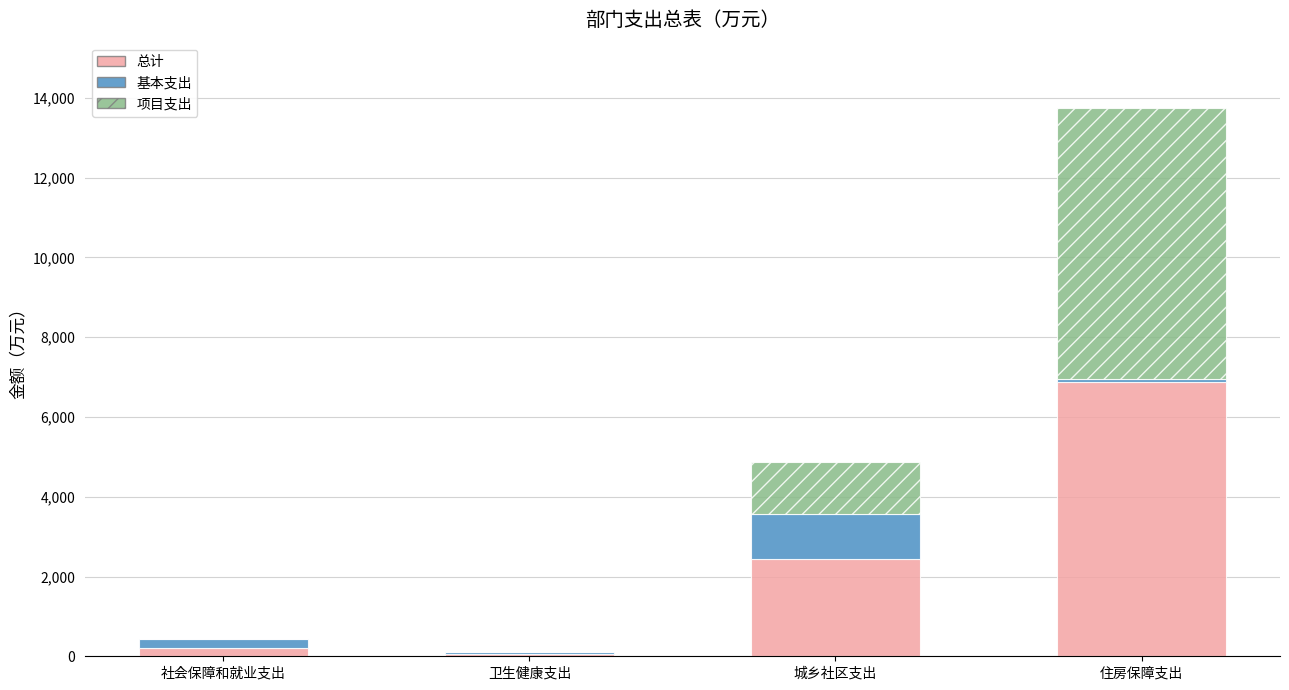

What is the highest value of the 总计 series?

6868.3